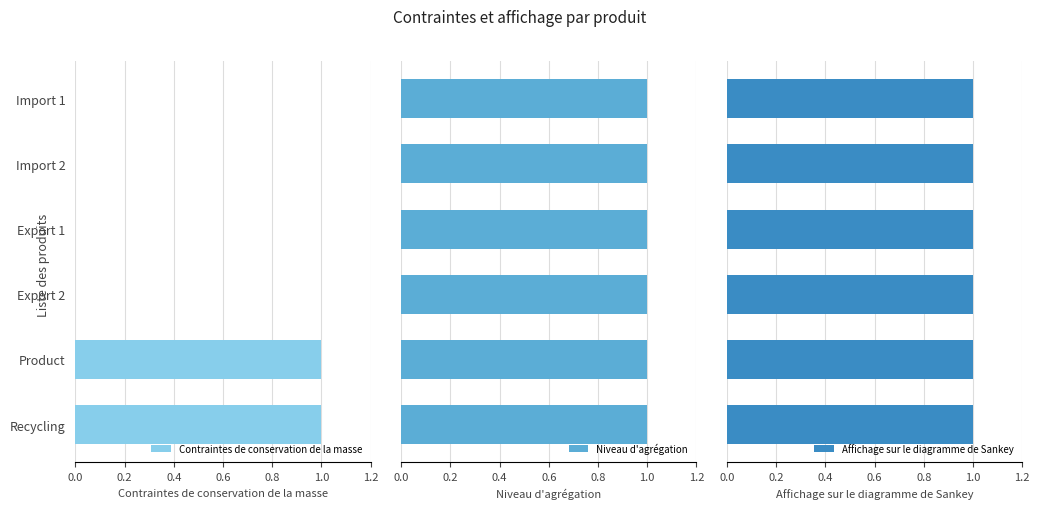

What are all the series names shown in the legend?

Contraintes de conservation de la masse, Niveau d'agrégation, Affichage sur le diagramme de Sankey